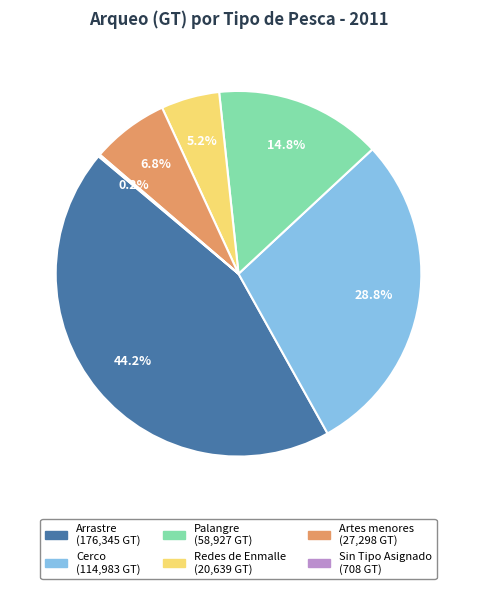

Is there any slice that represents more than half of the pie?

No